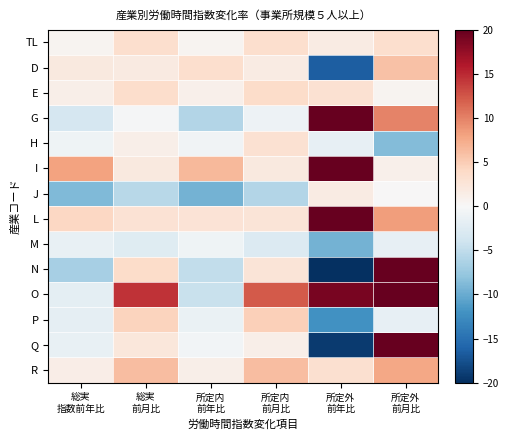

Which series has the largest range (max minus min)?

N